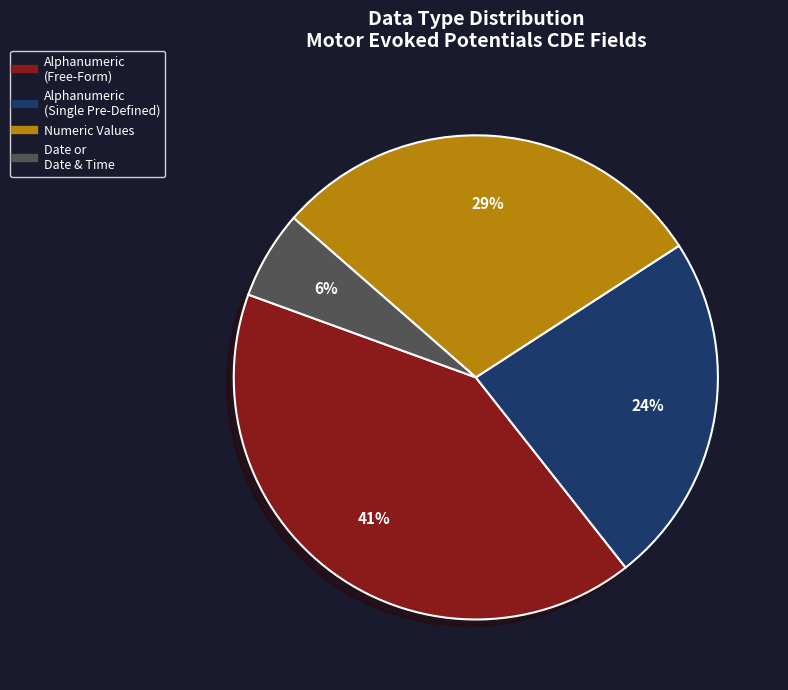

How many slices are in this pie chart?

4